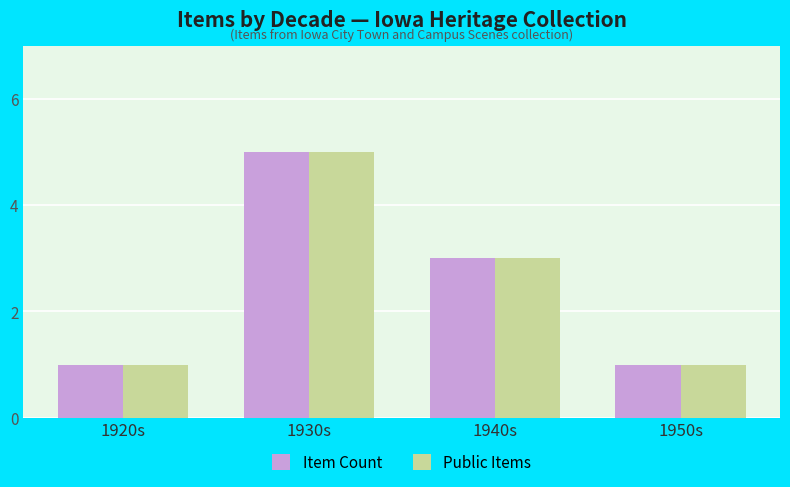

Is it true that Public Items equals 1 at 1950s?

True